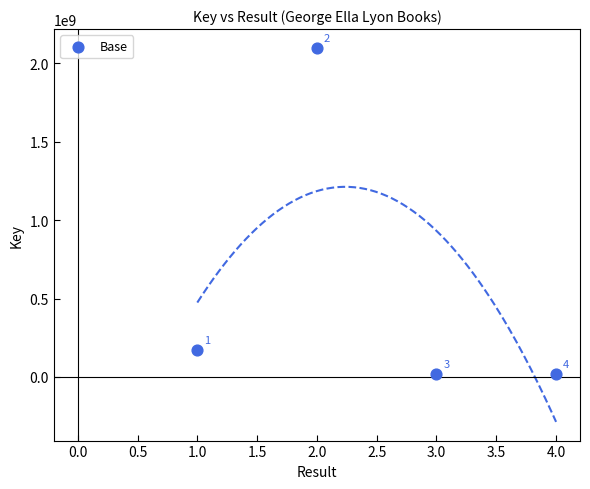

What Y value in the scatter plot is closest to 1058649024?

169684797